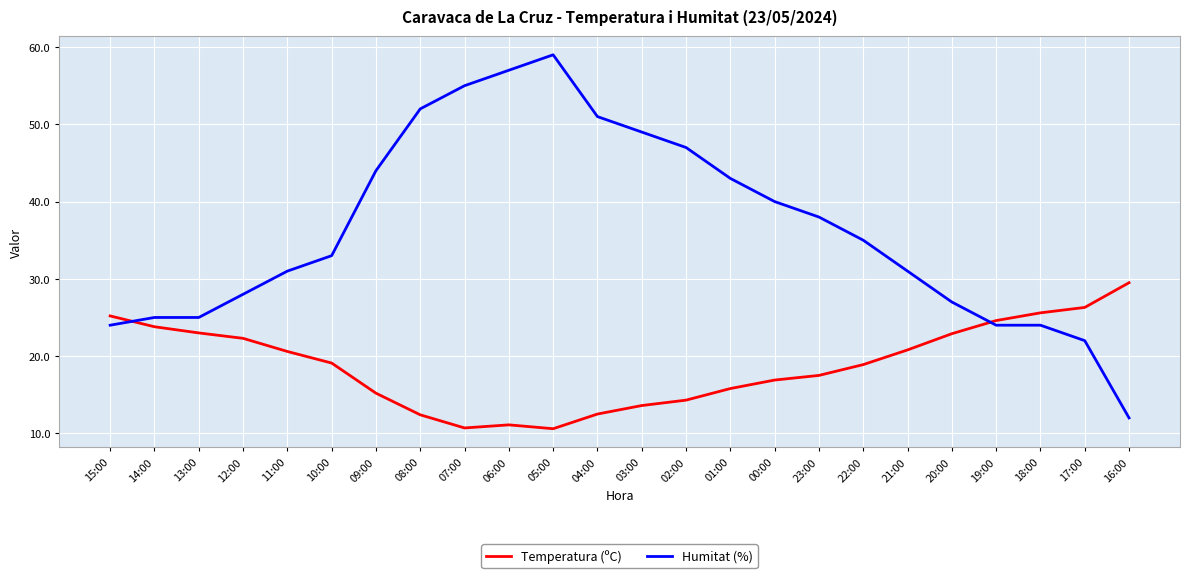

At how many categories does at least one series exceed 36?

11